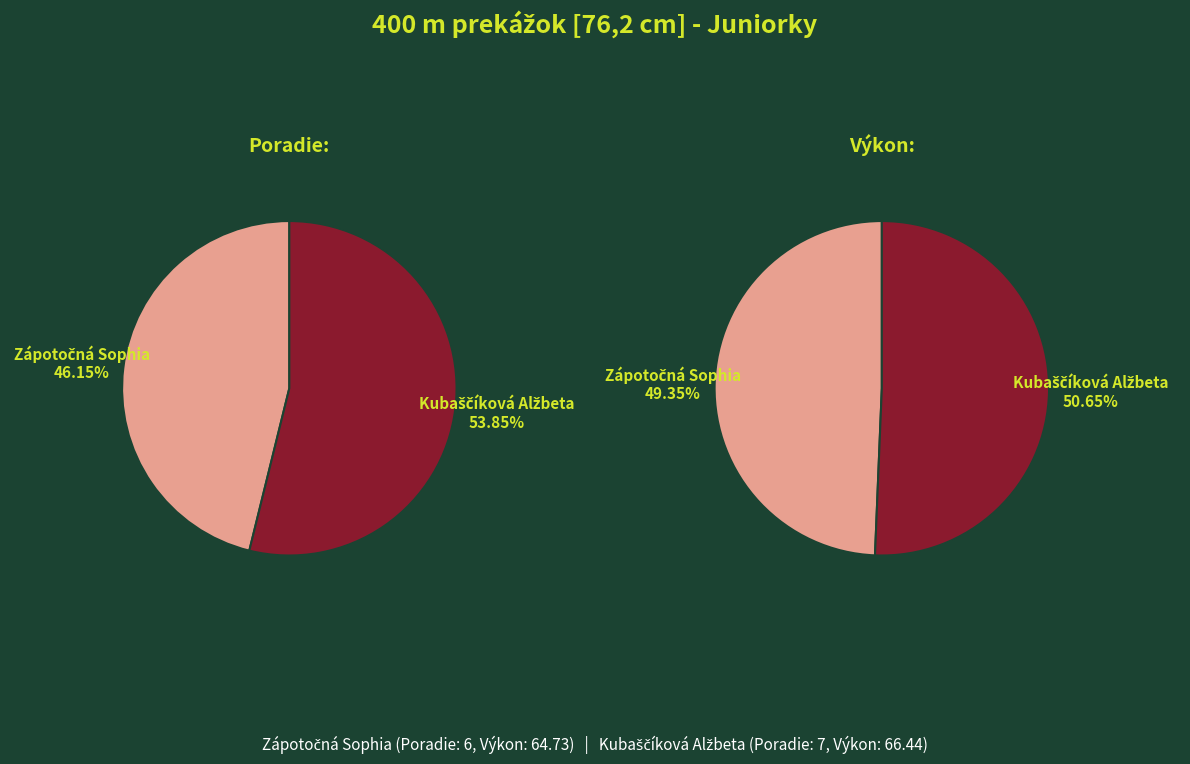

To the nearest percent, what portion does Kubaščíková Alžbeta represent?

54%